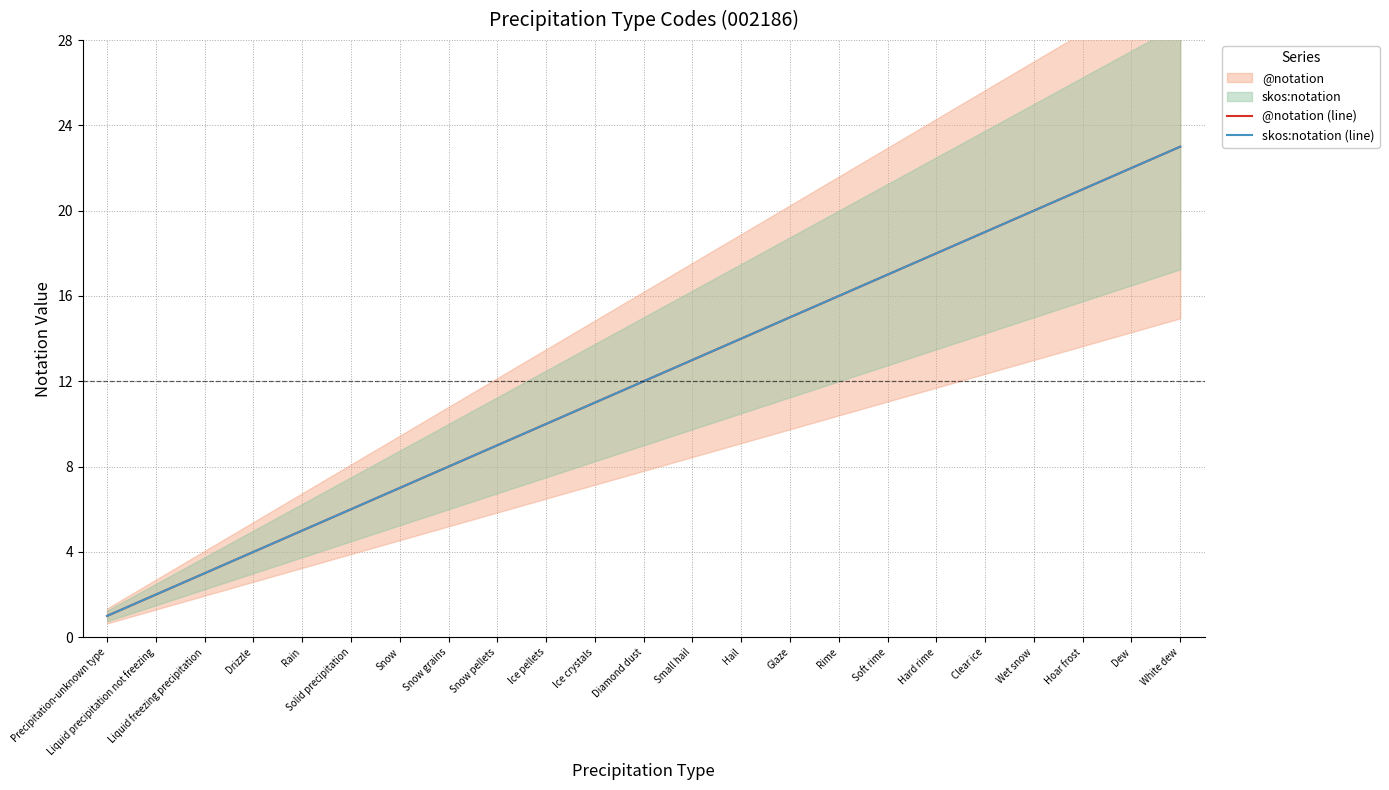

What is the value of the @notation (line) point at the 19th from the left?

19